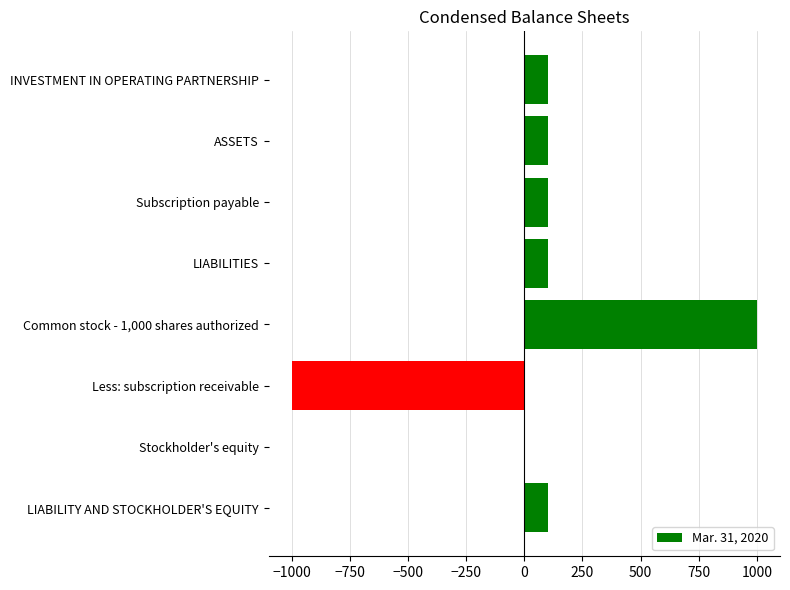

Reading bottom to top, what are all the values shown in this chart?

LIABILITY AND STOCKHOLDER'S EQUITY=100	Stockholder's equity=0	Less: subscription receivable=-1000	Common stock - 1,000 shares authorized=1000	LIABILITIES=100	Subscription payable=100	ASSETS=100	INVESTMENT IN OPERATING PARTNERSHIP=100